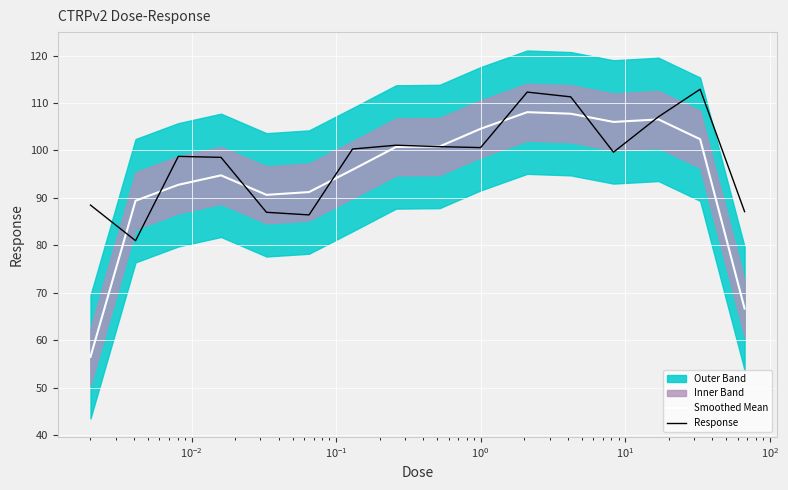

What is the minimum value for Response?

81.0